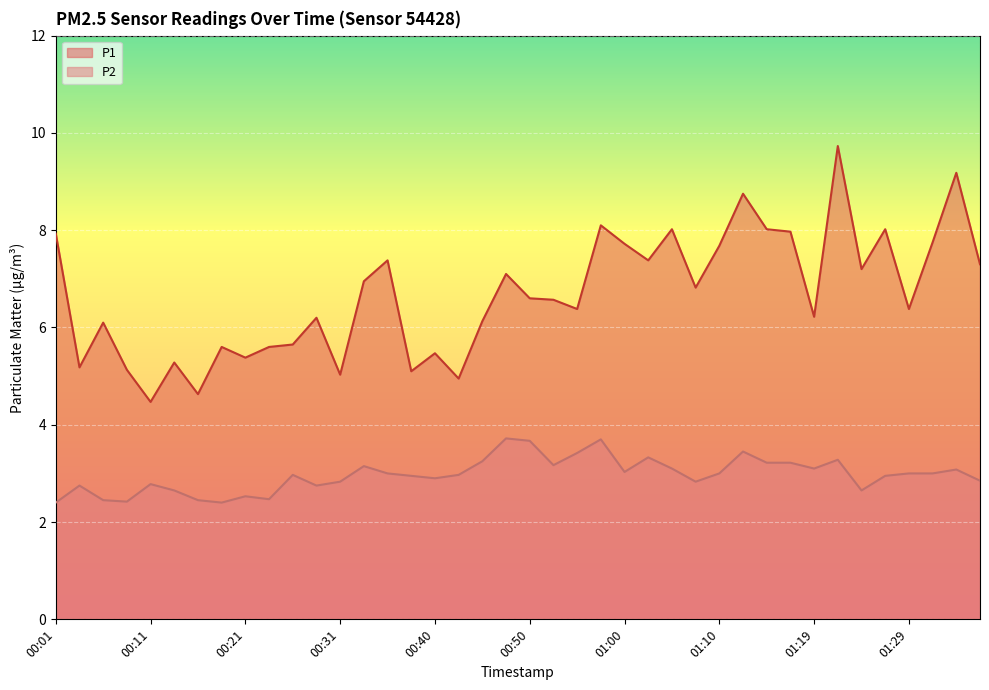

What is the sum of all P2 values?

118.8